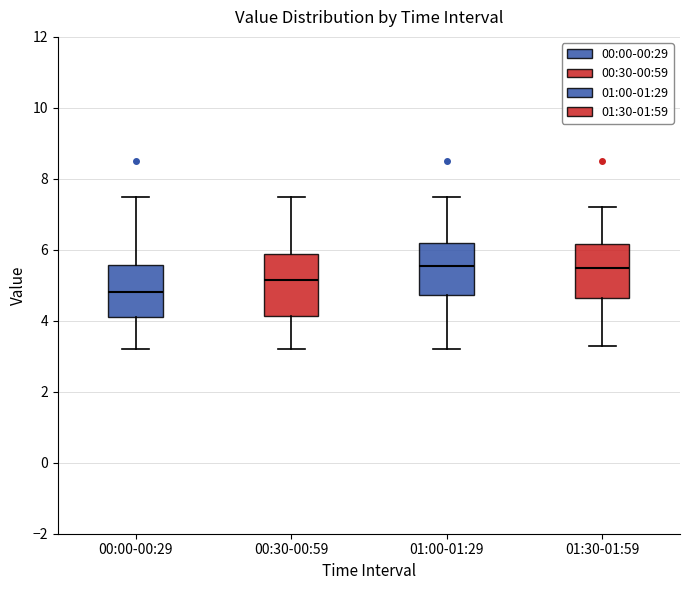

Reading left to right, read every box against the y-axis: the position of its median line, the range the box covers, and the ends of its whiskers. The values are not printed on the chart, so give them approximately, as read against the axis.

00:00-00:29: median 4.8, box 4.2 to 5.6, whiskers 3.2 to 7.6
00:30-00:59: median 5.2, box 4.2 to 5.8, whiskers 3.2 to 7.6
01:00-01:29: median 5.6, box 4.8 to 6.2, whiskers 3.2 to 7.6
01:30-01:59: median 5.6, box 4.6 to 6.2, whiskers 3.4 to 7.2